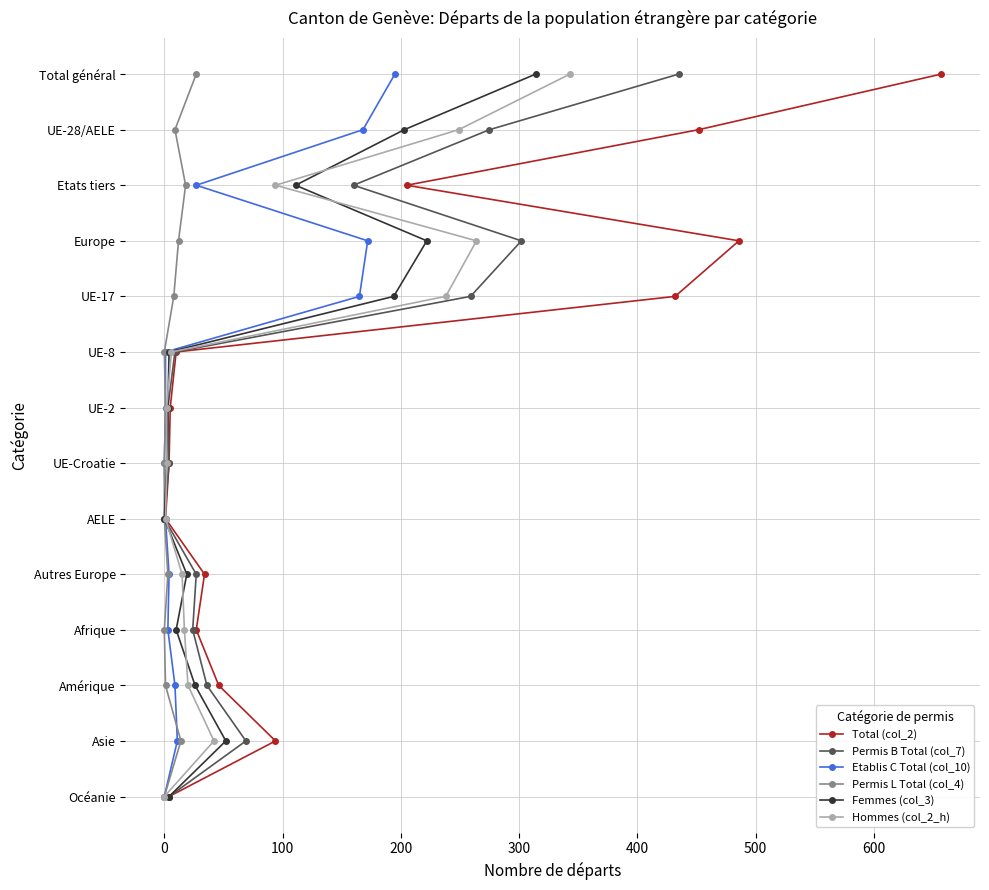

True or false: Etablis C Total (col_10) and Femmes (col_3) cross at least once.

False